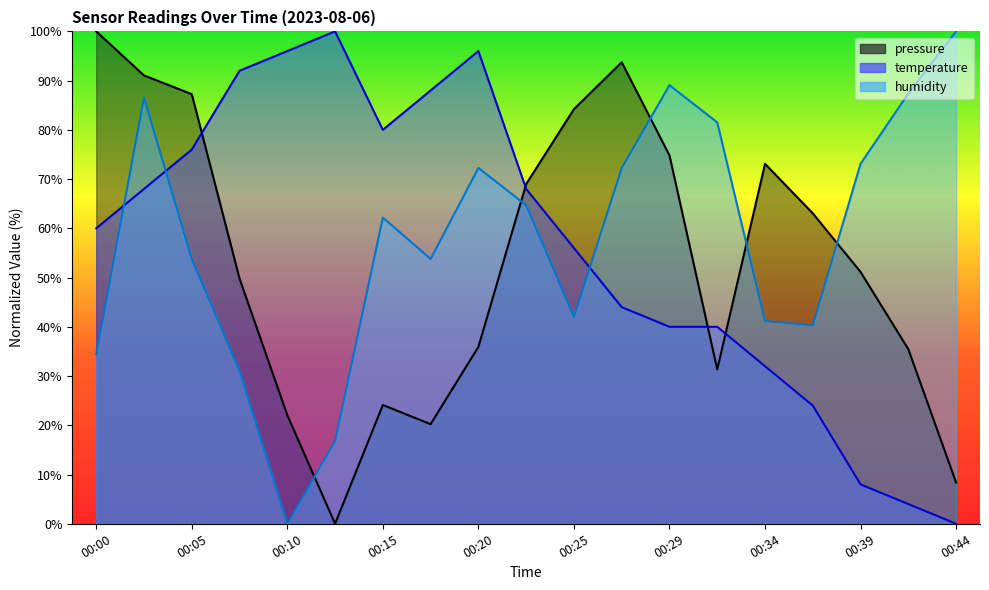

How many distinct data groups are displayed?

3